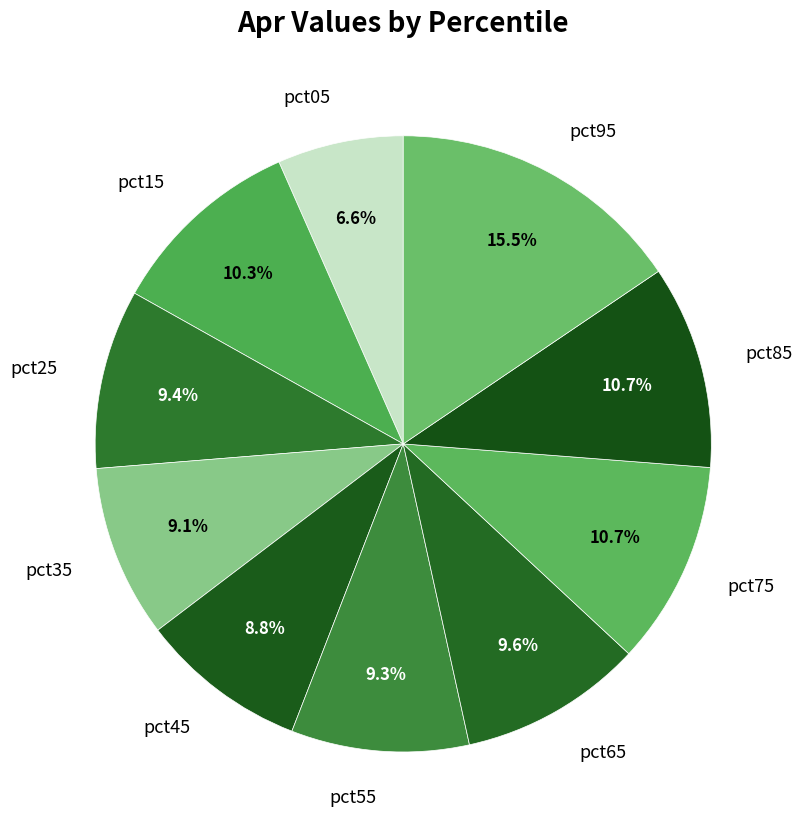

Which has a higher value, pct85 or pct45?

pct85